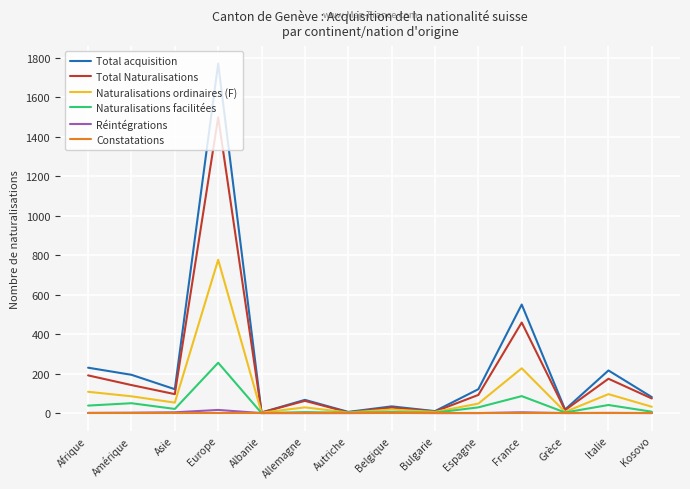

Between Asie and Italie, which series saw the biggest shift?

Total acquisition